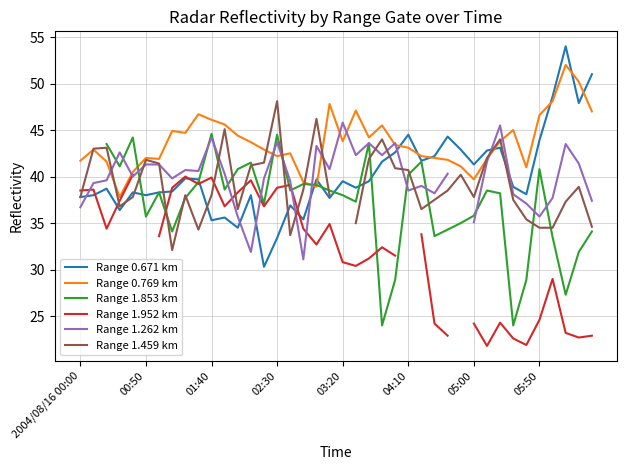

What is the lowest value of the Range 0.769 km series?

37.8